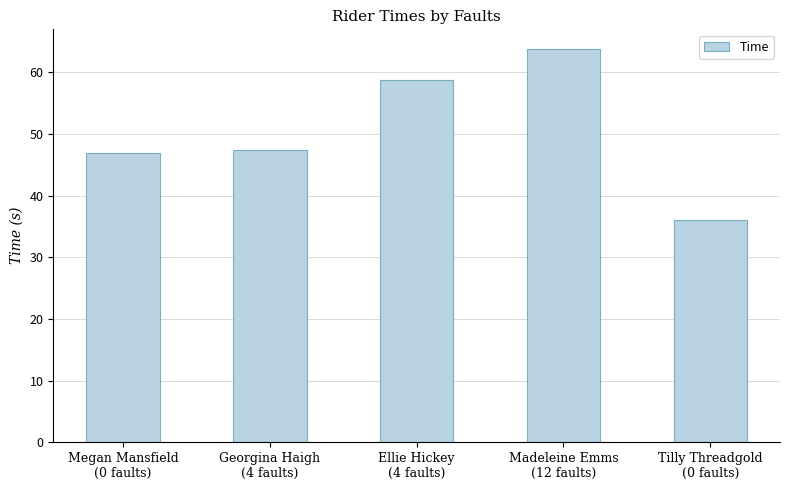

What is the label of the 4th bar from the right?

Georgina Haigh
(4 faults)